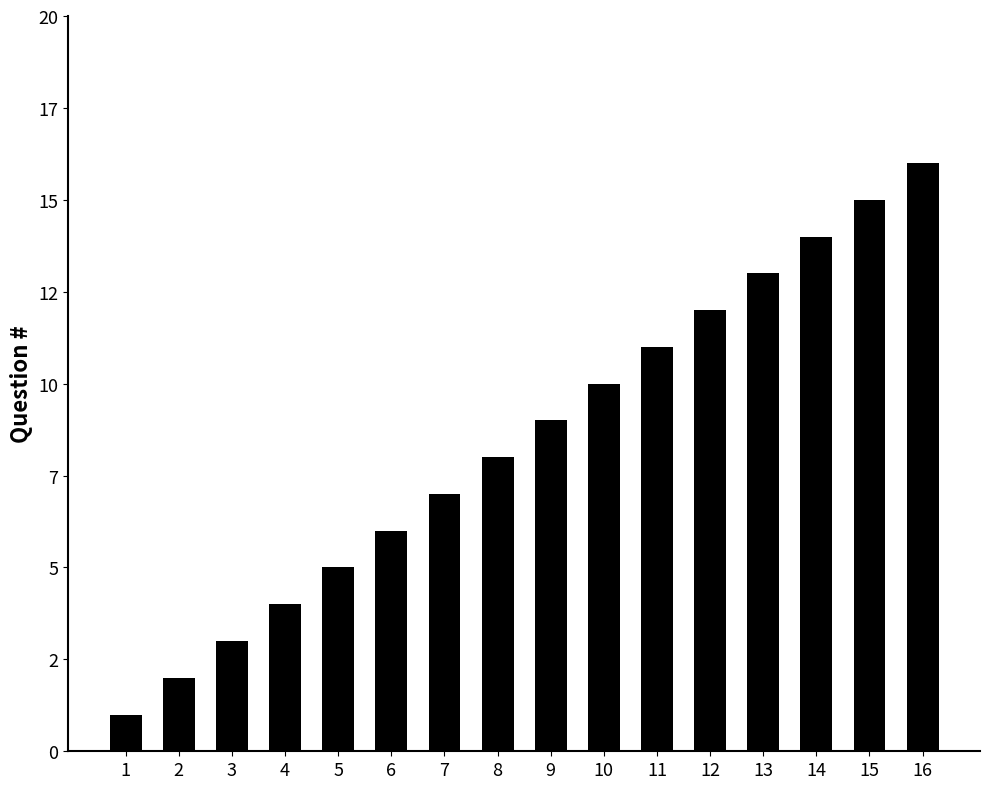

Reading left to right, transcribe all the data shown in this chart.

1=1	2=2	3=3	4=4	5=5	6=6	7=7	8=8	9=9	10=10	11=11	12=12	13=13	14=14	15=15	16=16